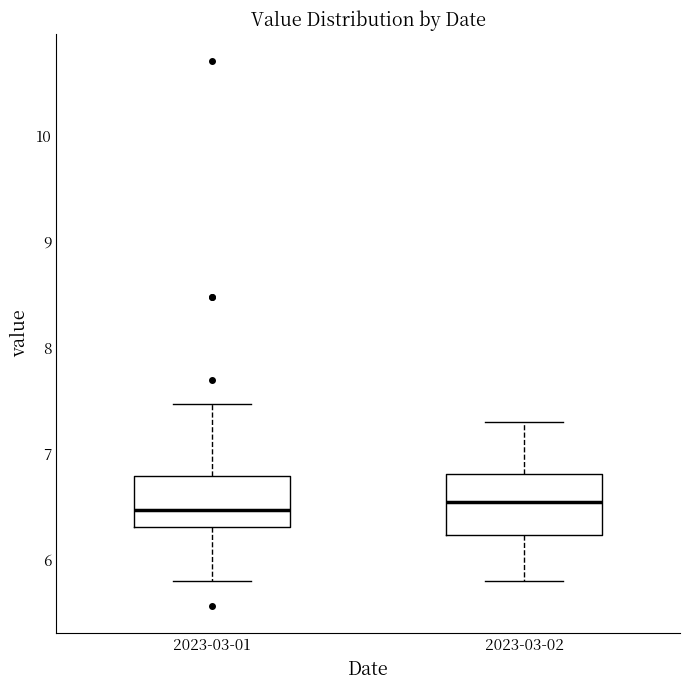

Where does the upper whisker of the box for 2023-03-01 end on the y-axis? The values are not printed on the chart, so give them approximately, as read against the axis.

7.5